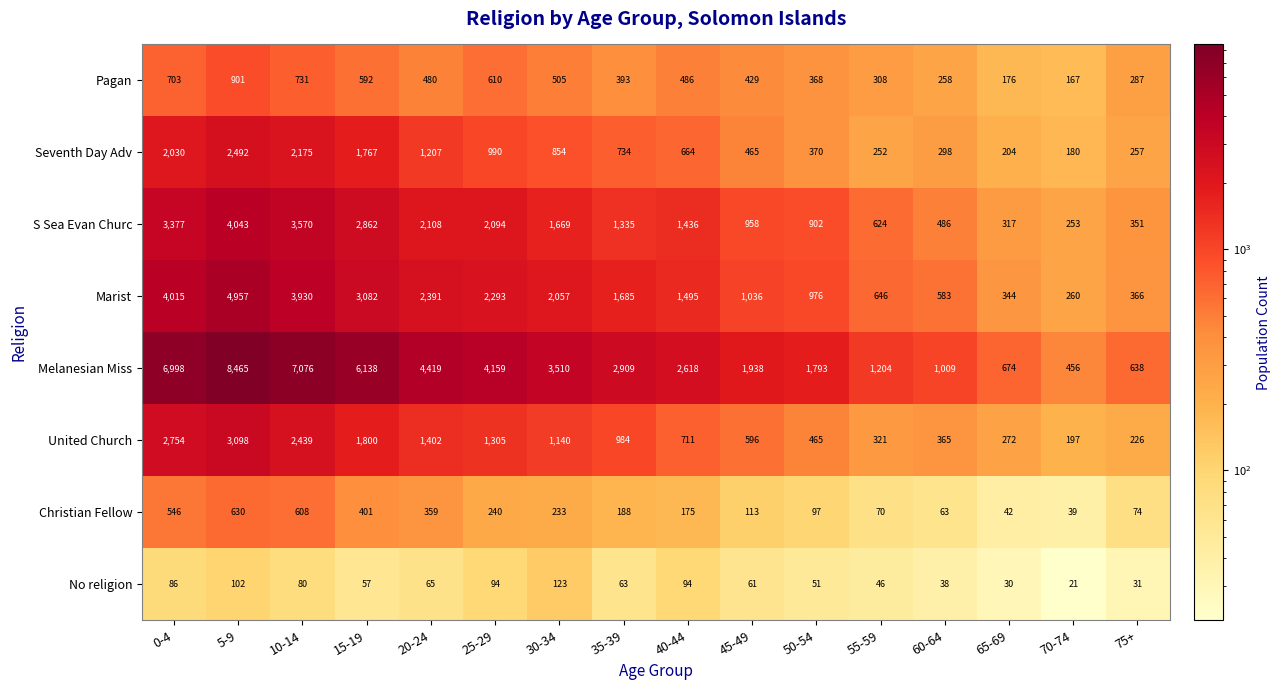

What is the difference between the highest and lowest values at 35-39?

2846